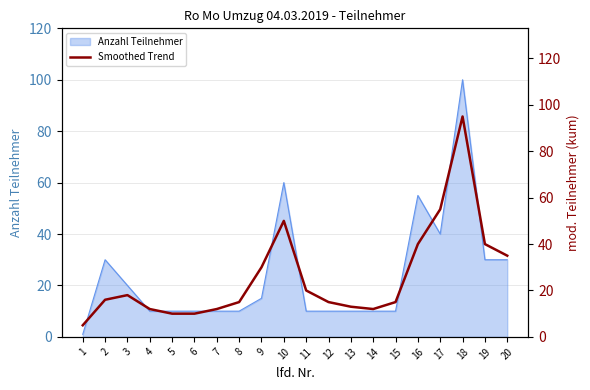

What is the approximate value of Anzahl Teilnehmer at 3, to the nearest 5?

20